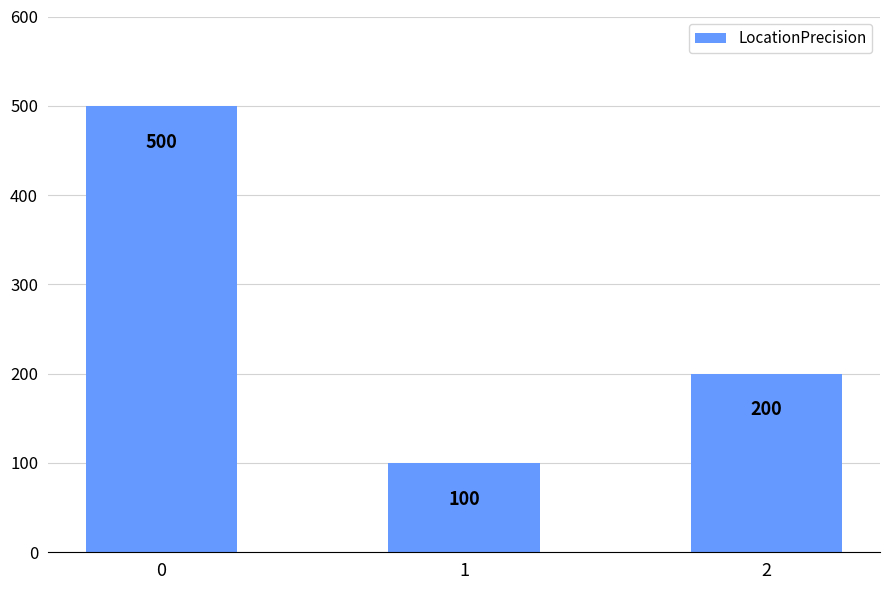

List the labels in order of value, largest first.

0, 2, 1